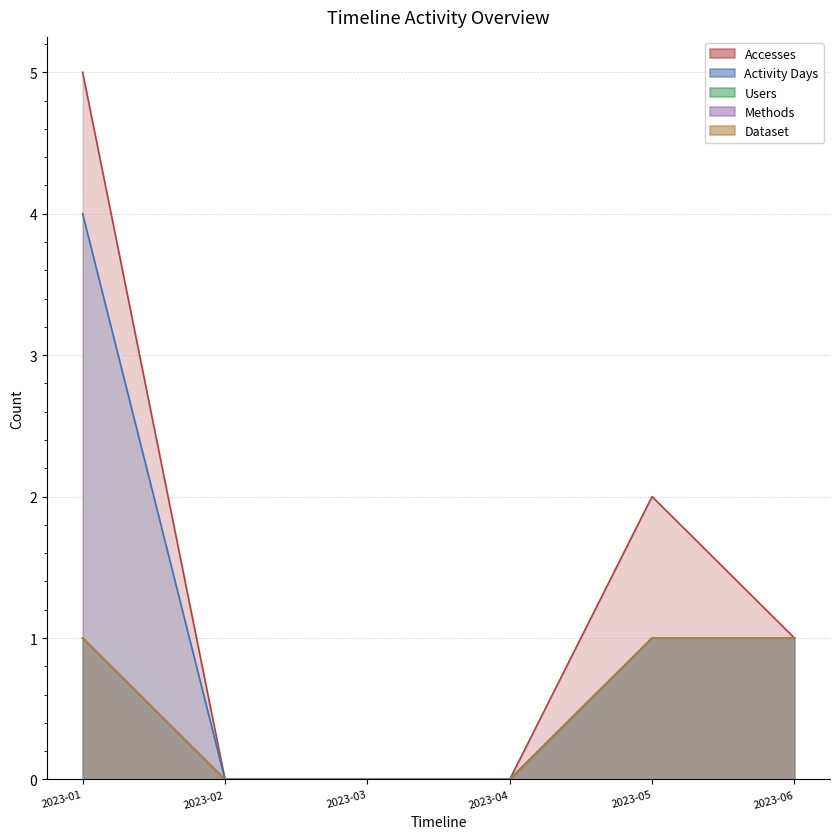

Reading right to left, transcribe all the data shown in this chart.

Accesses: 1	2	0	0	0	5
Activity Days: 1	1	0	0	0	4
Users: 1	1	0	0	0	1
Methods: 1	1	0	0	0	1
Dataset: 1	1	0	0	0	1